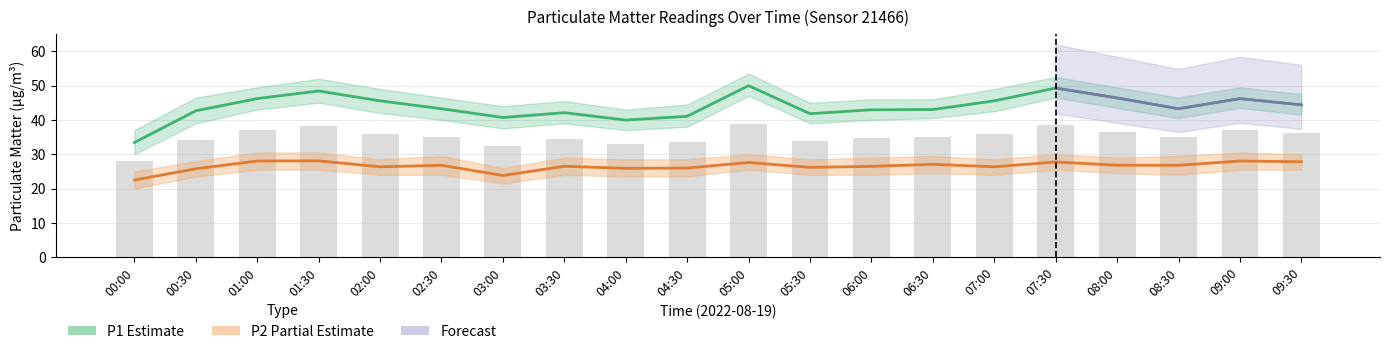

What position from the right is 09:30?

1